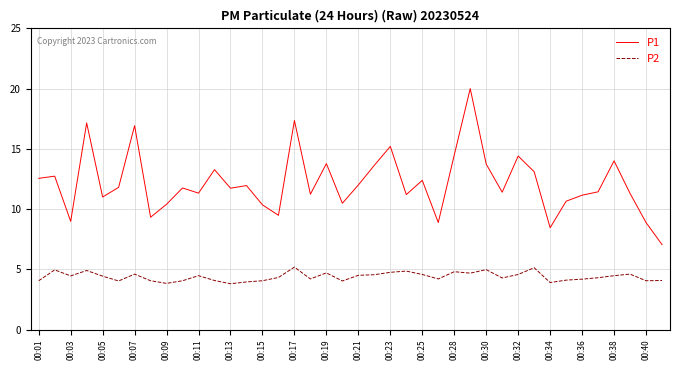

Which series has the widest spread of values?

P1